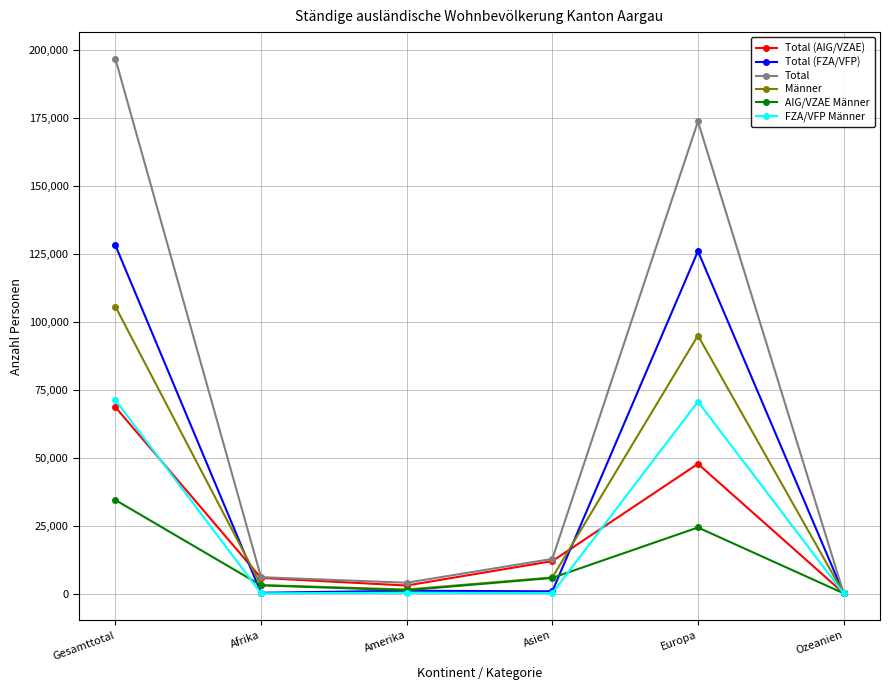

Where is the first local maximum for Total (AIG/VZAE)?

Europa